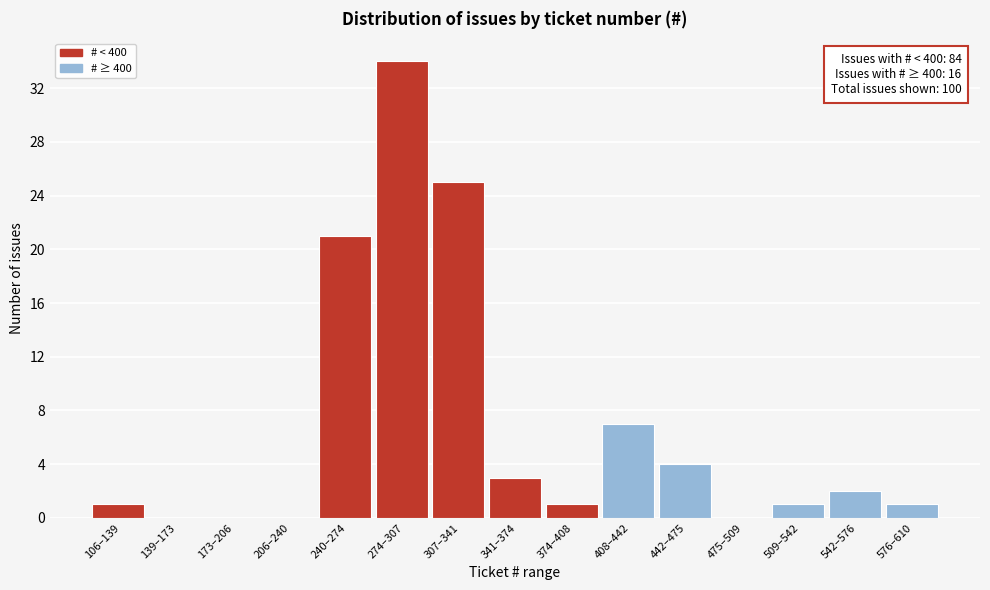

Reading left to right, what are all the values shown in this chart?

106–139=1	139–173=0	173–206=0	206–240=0	240–274=21	274–307=34	307–341=25	341–374=3	374–408=1	408–442=7	442–475=4	475–509=0	509–542=1	542–576=2	576–610=1